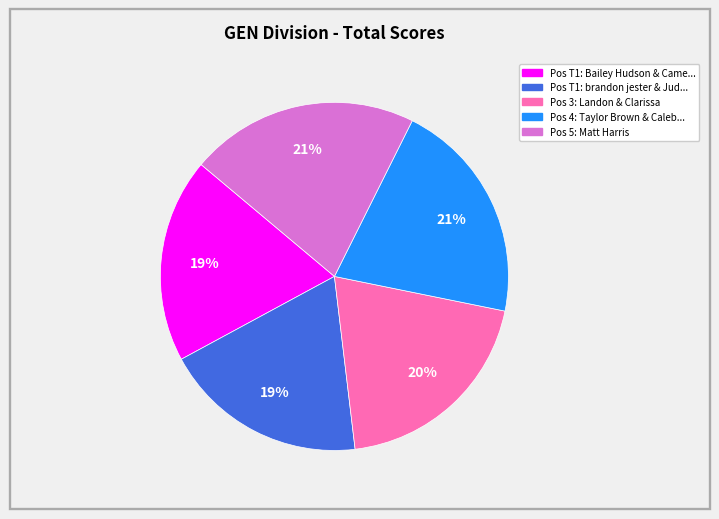

To the nearest percent, what is the difference between the largest and smallest slice percentages?

2%